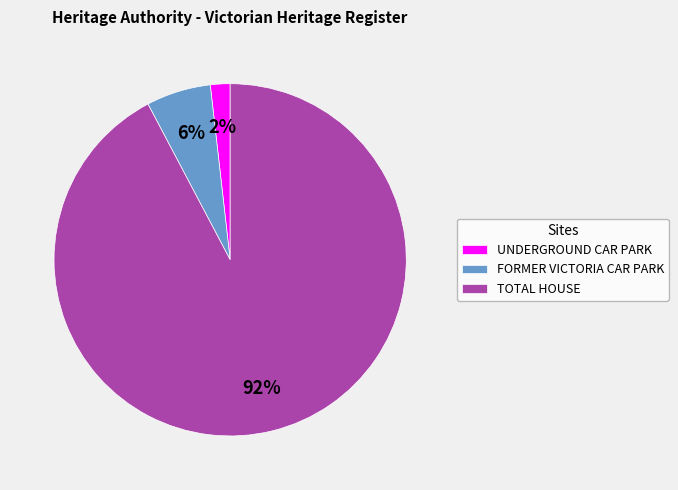

How many segments does this pie chart have?

3